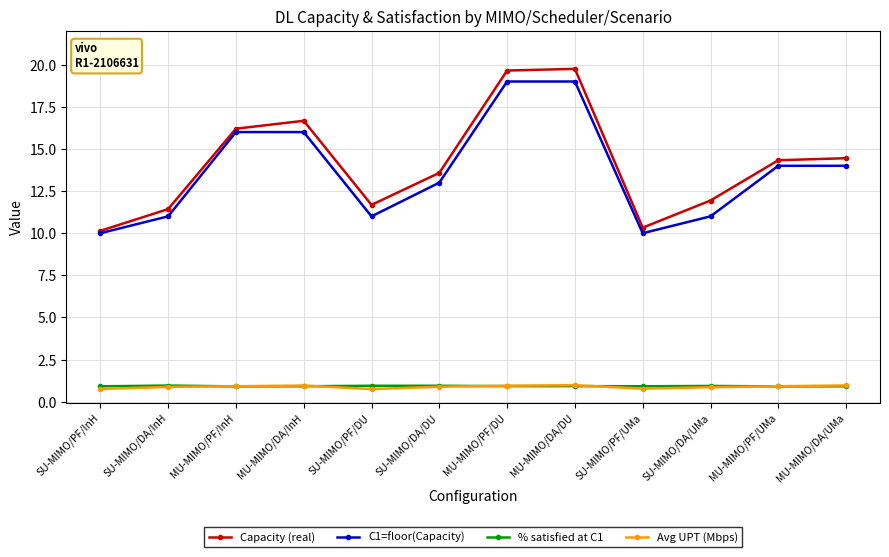

What is the value of the Capacity (real) point at the 1st from the left?

10.1